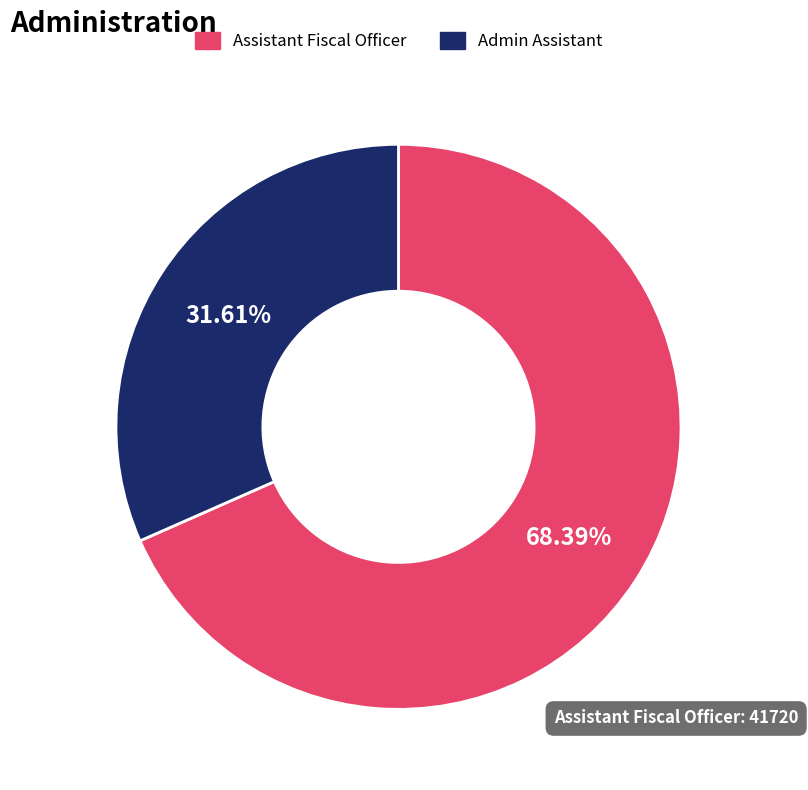

To the nearest percent, what percentage of the pie is Admin Assistant?

32%